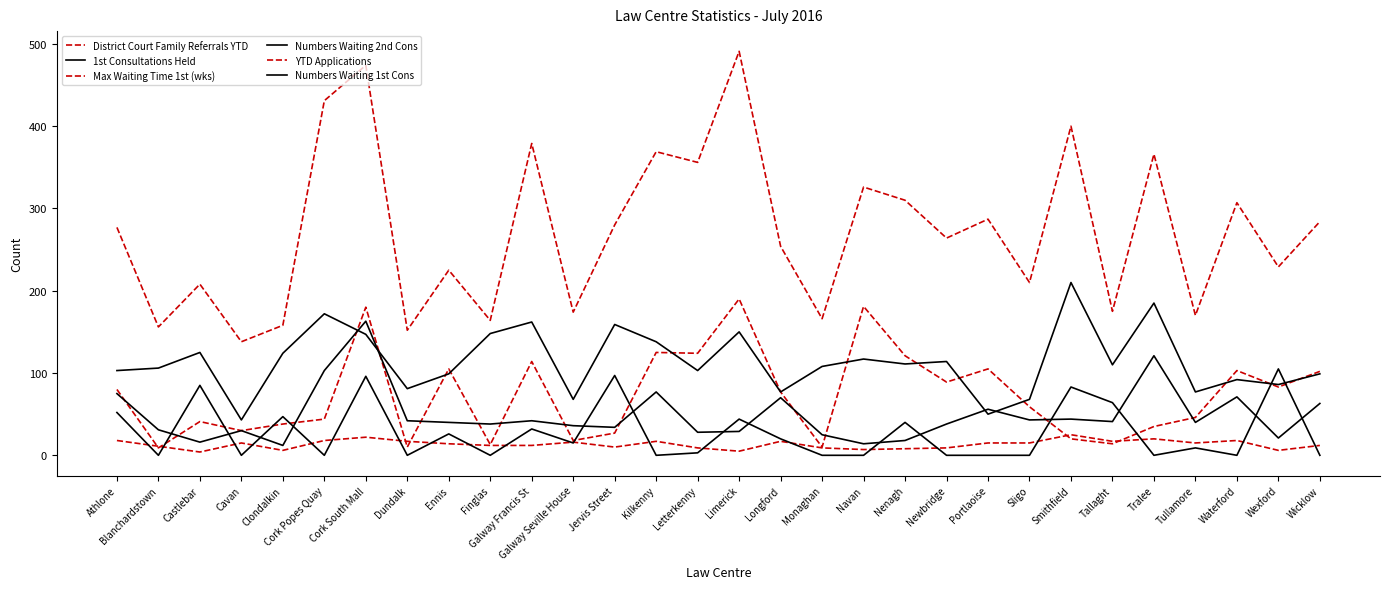

What are all the series names shown in the legend?

District Court Family Referrals YTD, 1st Consultations Held, Max Waiting Time 1st (wks), Numbers Waiting 2nd Cons, YTD Applications, Numbers Waiting 1st Cons